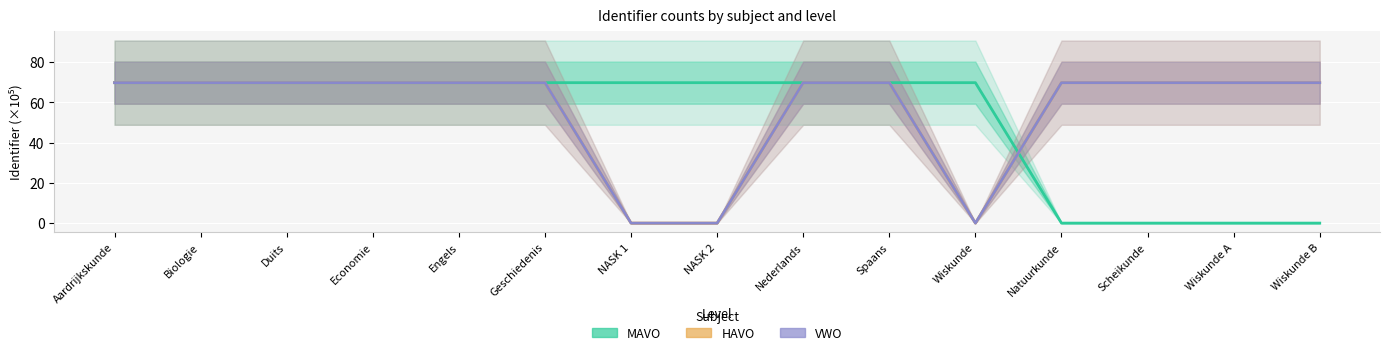

Which series has the largest total across all categories?

VWO